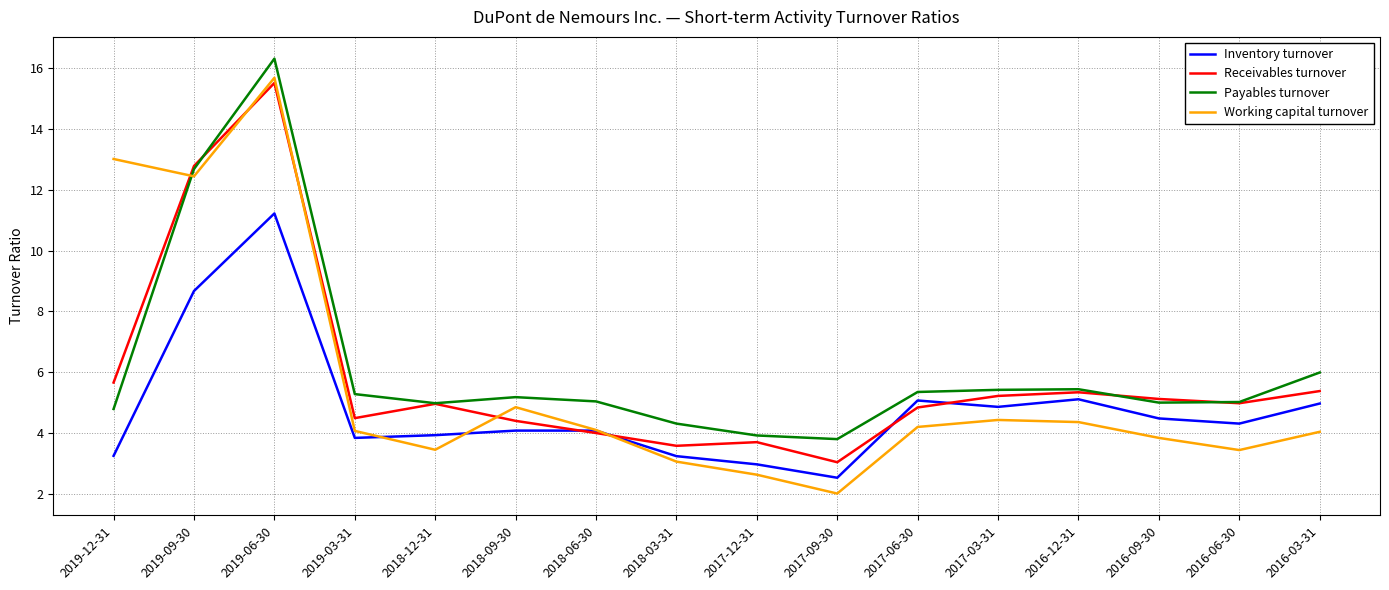

The Receivables turnover series shows 5.9 at 2018-03-31. True or false?

False